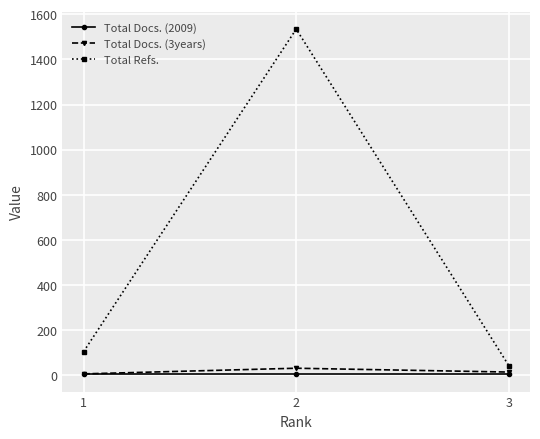

What is the difference between the Total Docs. (3years) values at 2 and 1?

25